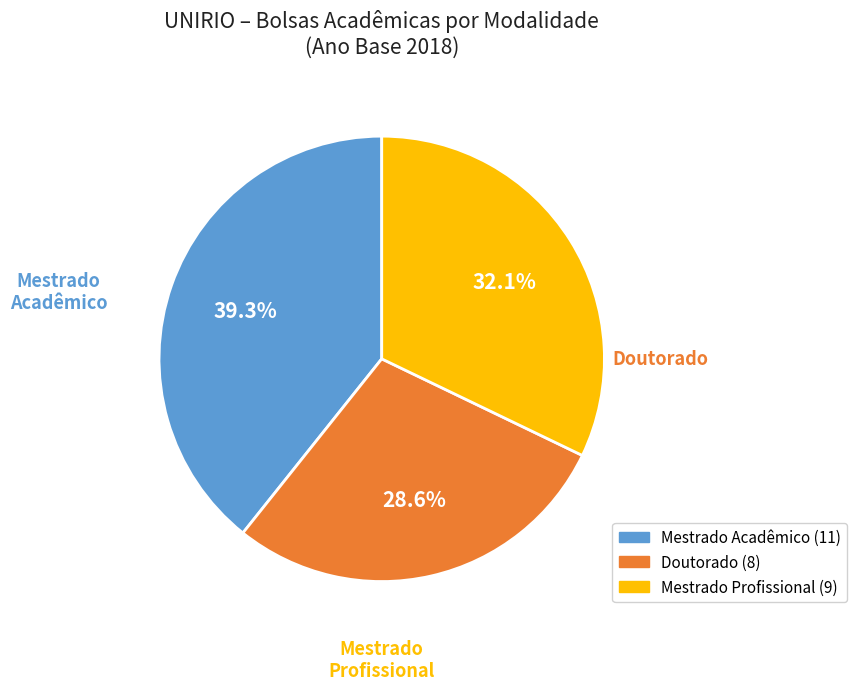

How many slices are in this pie chart?

3